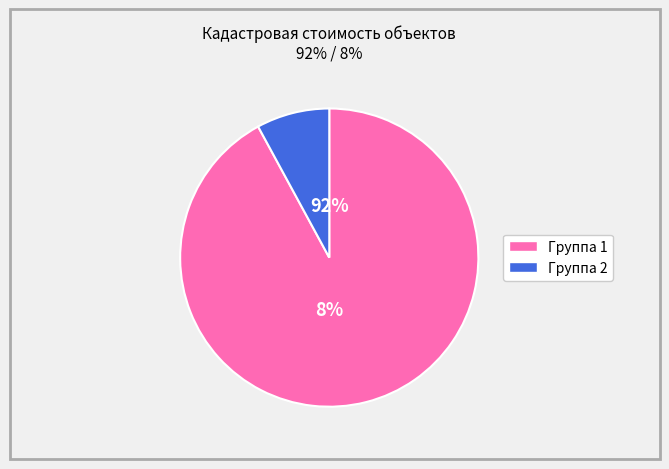

True or false: 37:05:010958:1 accounts for 36% of the total.

False